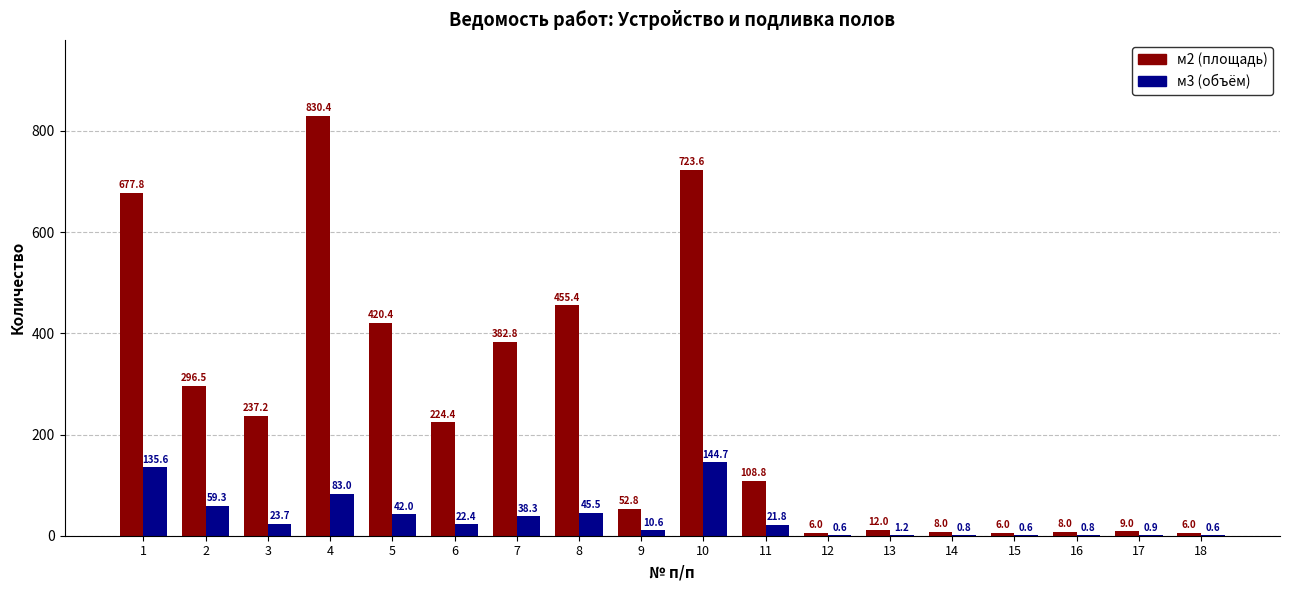

Which category has the highest value across all series?

4